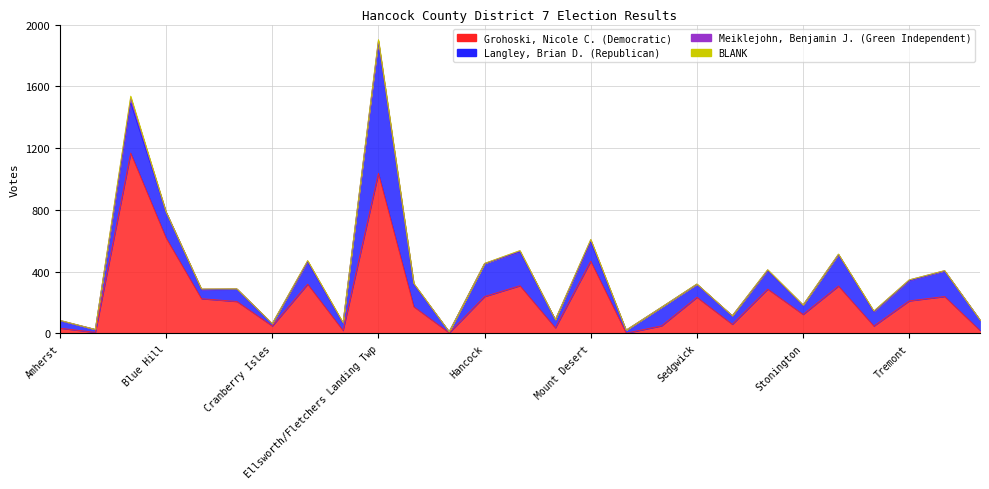

True or false: Grohoski, Nicole C. (Democratic) has a value of 270 at Brooksville.

False